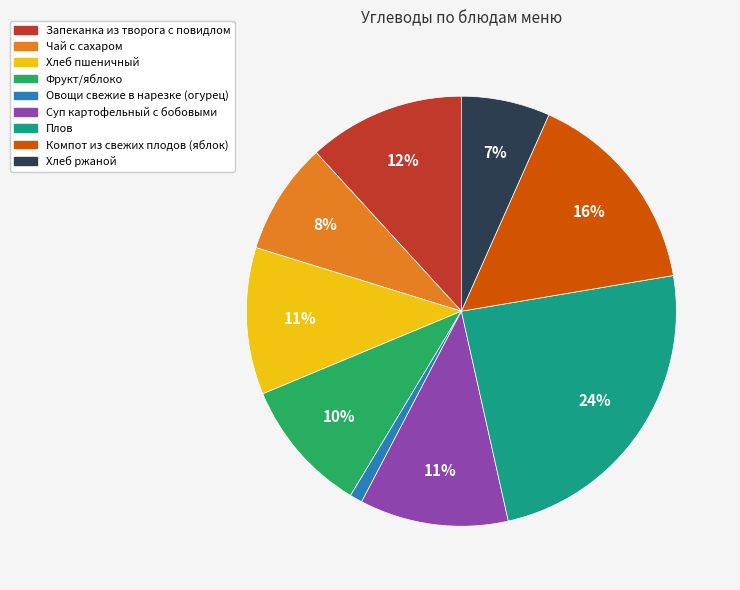

Do Хлеб ржаной and Плов together represent more than half of the pie?

No